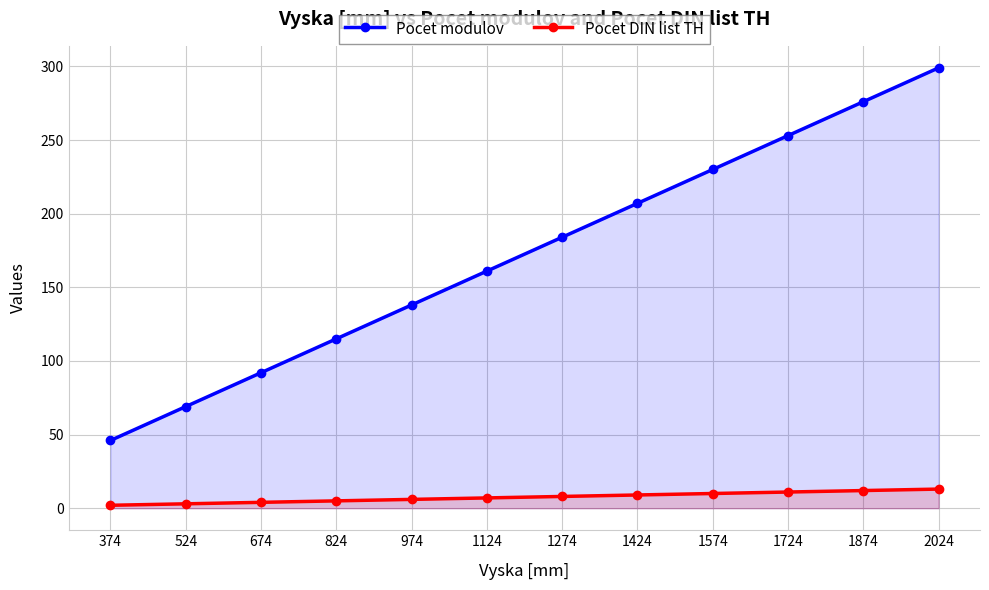

List the labels in order of Pocet DIN list TH value, smallest first.

374, 524, 674, 824, 974, 1124, 1274, 1424, 1574, 1724, 1874, 2024